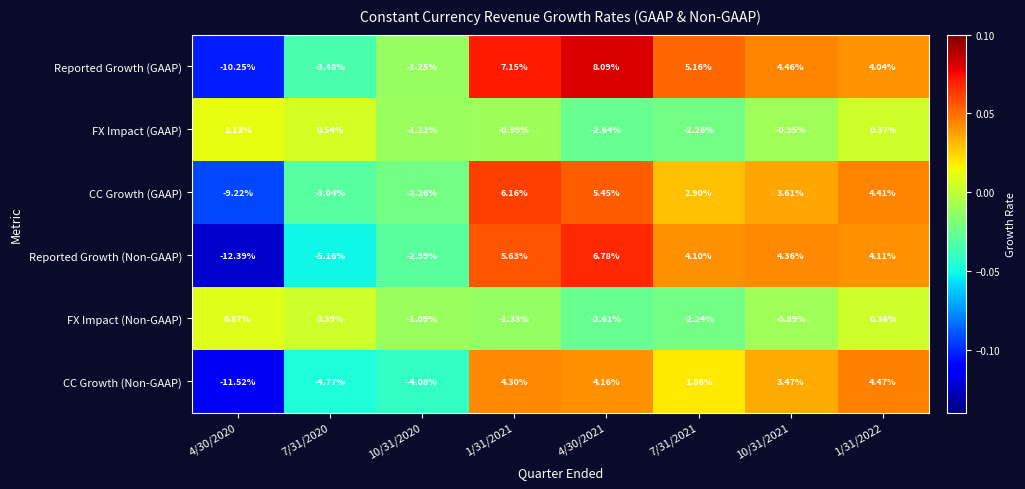

Rank the series by their maximum value, from highest to lowest.

Reported Growth (GAAP), Reported Growth (Non-GAAP), CC Growth (GAAP), CC Growth (Non-GAAP), FX Impact (GAAP), FX Impact (Non-GAAP)